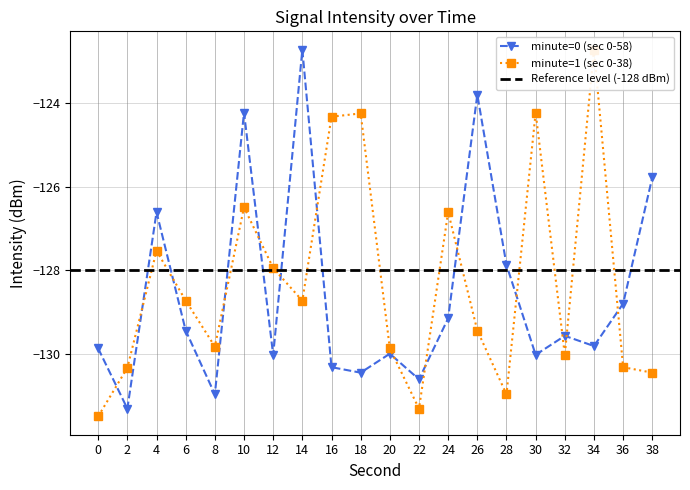

What is the highest value of the minute=0 (sec 0-58) series?

-122.7